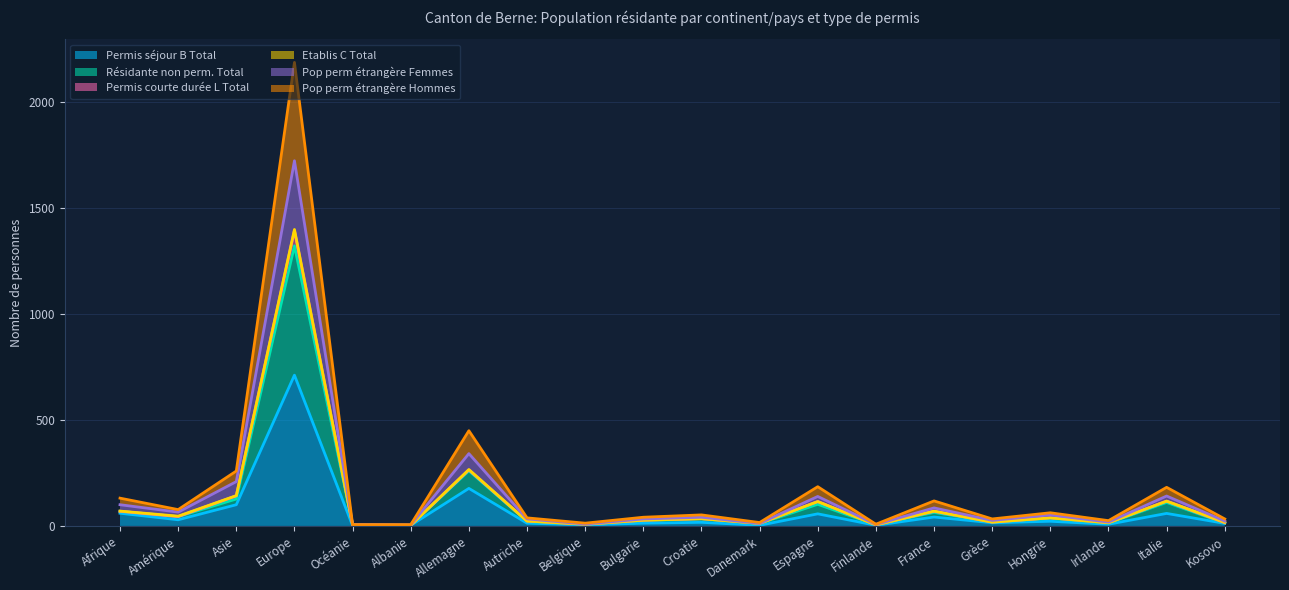

Which label corresponds to the largest value in the chart?

Europe